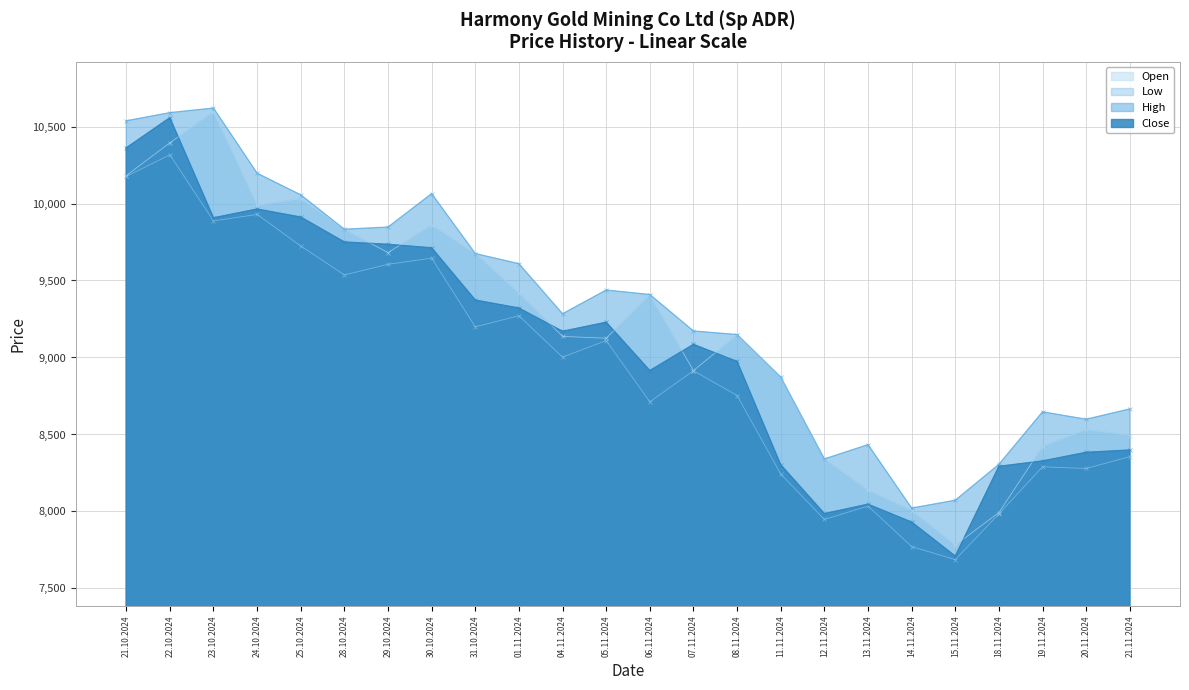

Which series has the largest total across all categories?

High